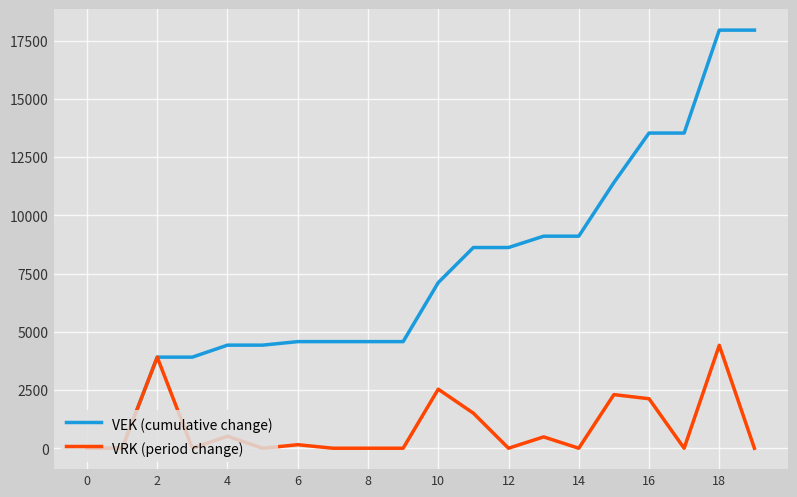

What is the highest value of the VEK (cumulative change) series?

17950